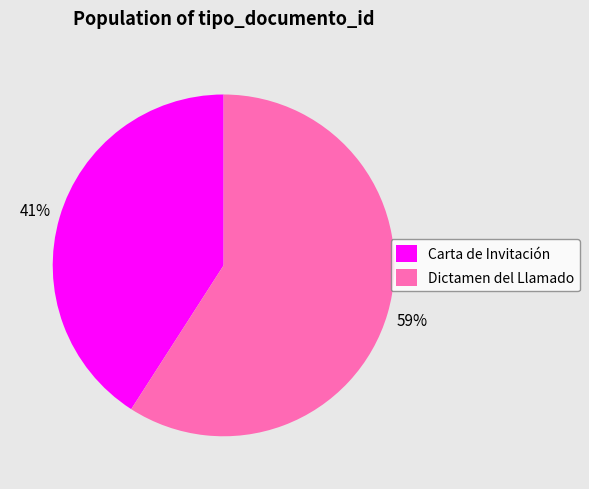

Is the sum of Dictamen del Llamado and Carta de Invitación greater than half?

Yes